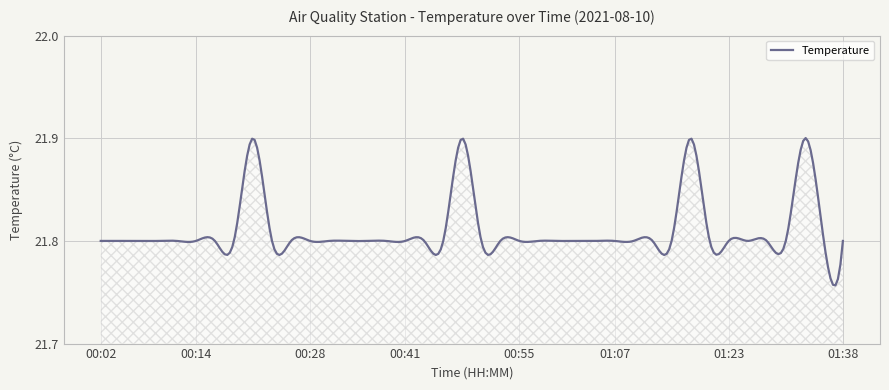

How many points are higher than both their immediate neighbors (excluding endpoints)?

4